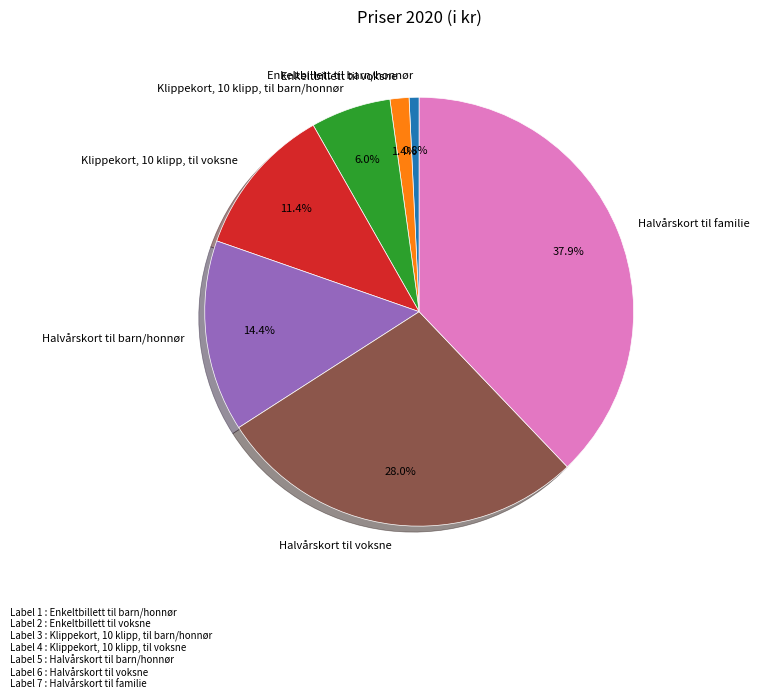

Is there a majority slice in this chart?

No